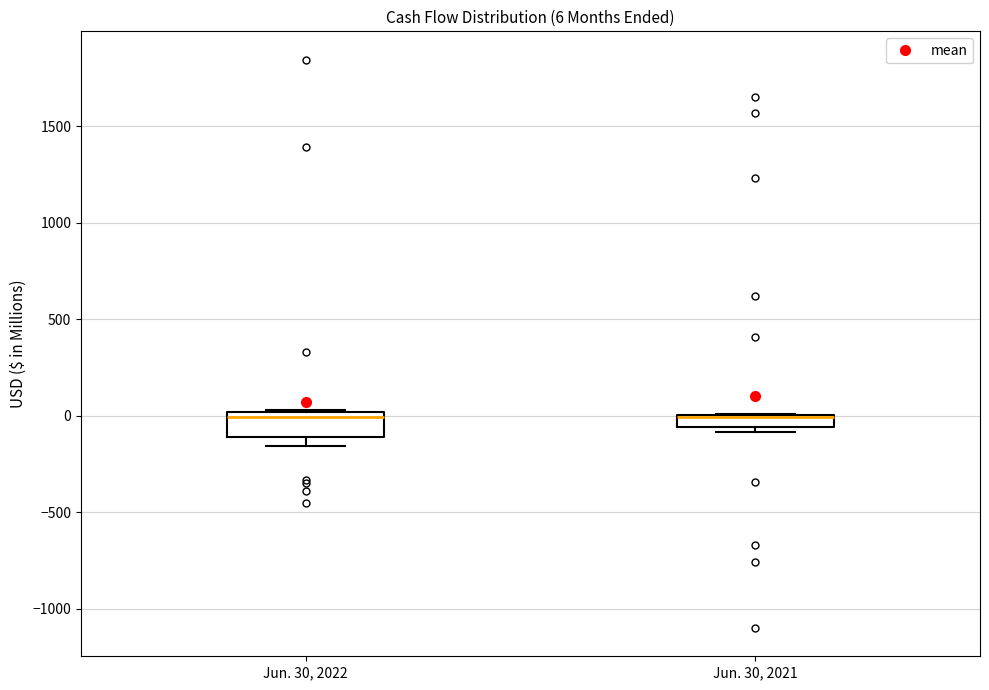

Which box is the tallest, from its lower edge to its upper edge?

Jun. 30, 2022